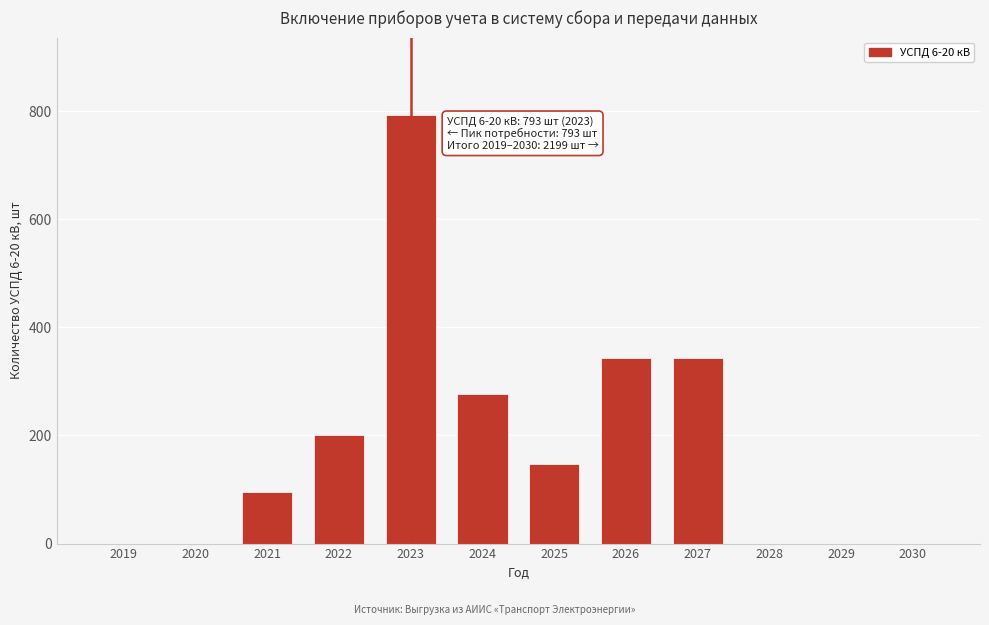

Reading left to right, extract all data points from this chart.

2019=0	2020=0	2021=95	2022=200	2023=793	2024=277	2025=148	2026=343	2027=343	2028=0	2029=0	2030=0